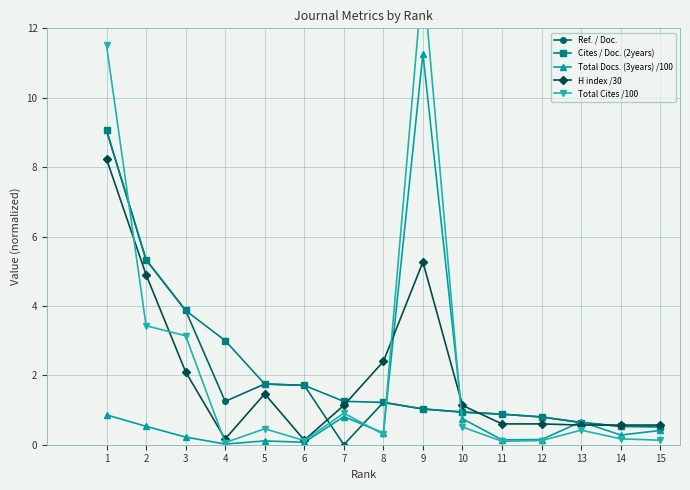

At how many categories does at least one series exceed 5?

3